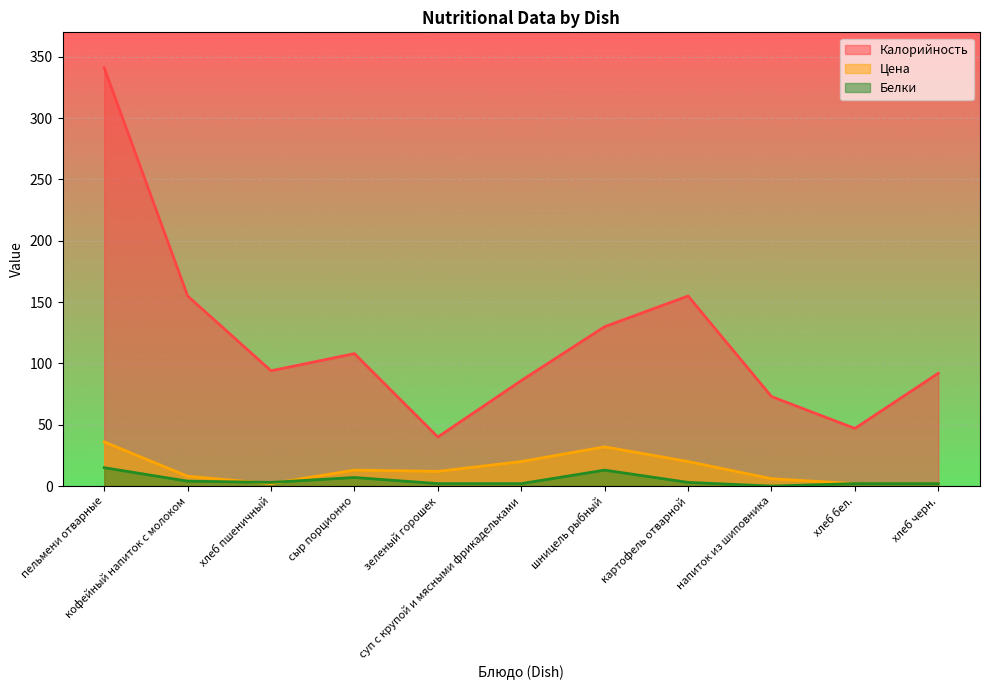

What is the difference between the maximum and minimum values in the Цена series?

34